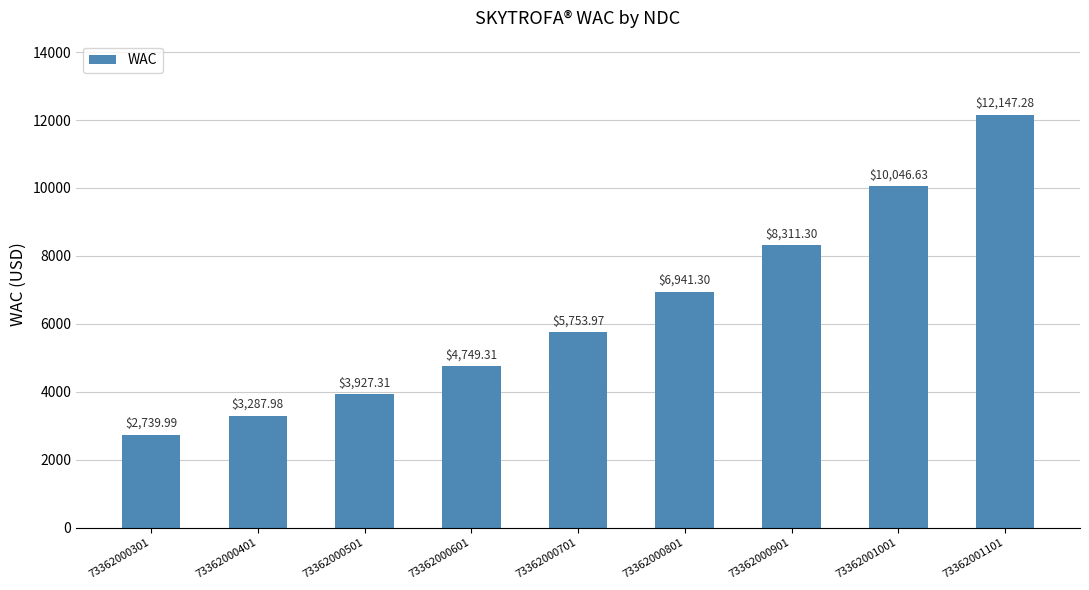

Between 73362001001 and 73362000501, which is larger?

73362001001